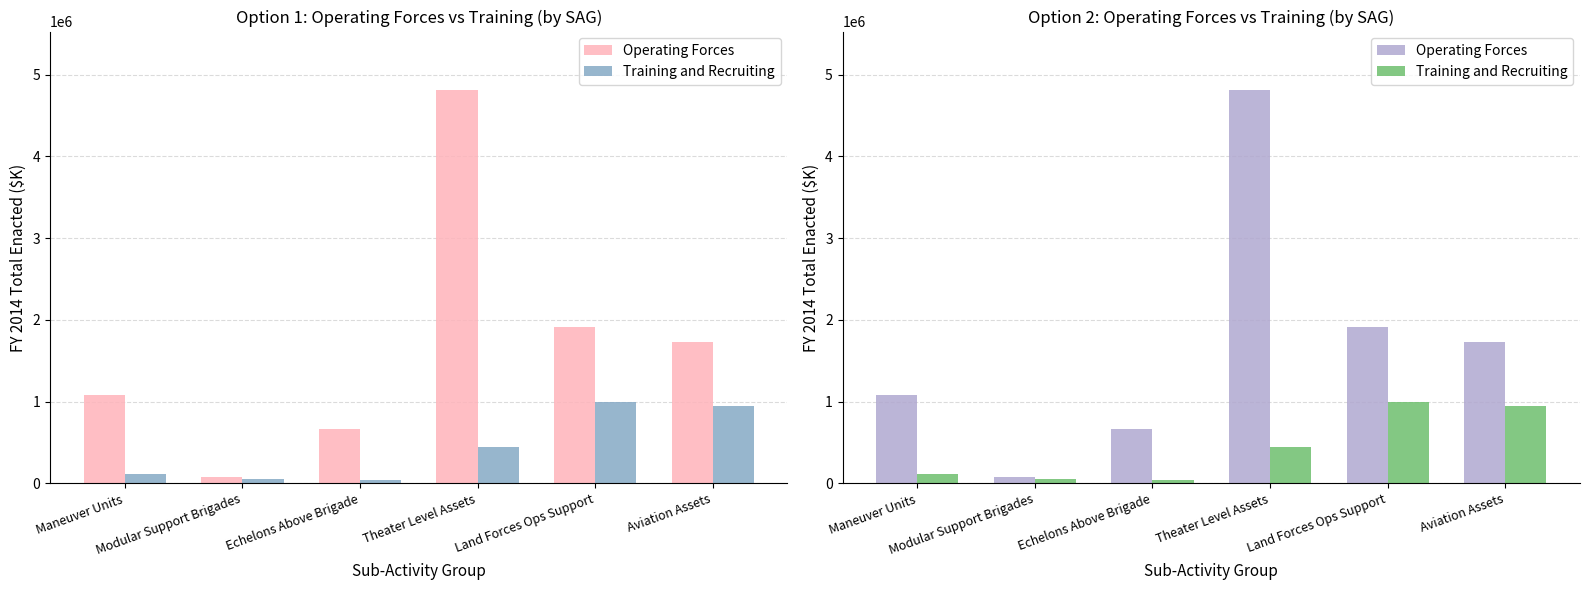

What is the average value of the Training and Recruiting series?

432699